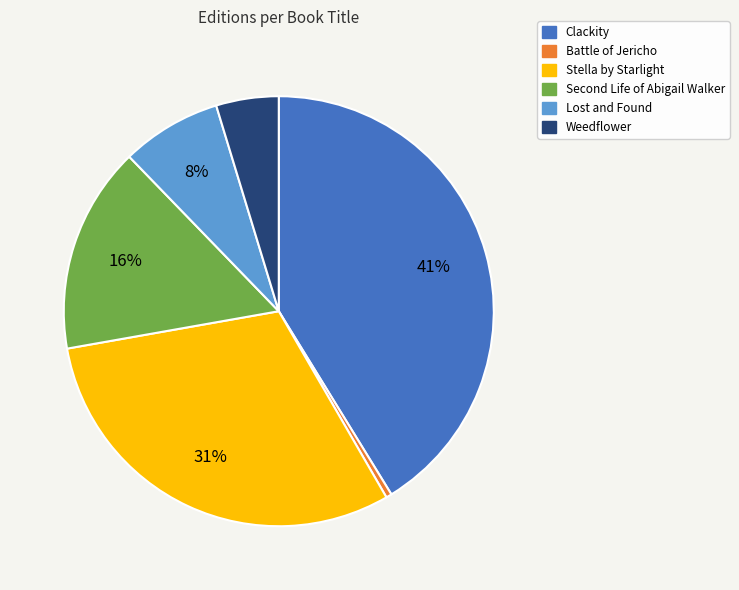

Count the number of slices in the pie.

6